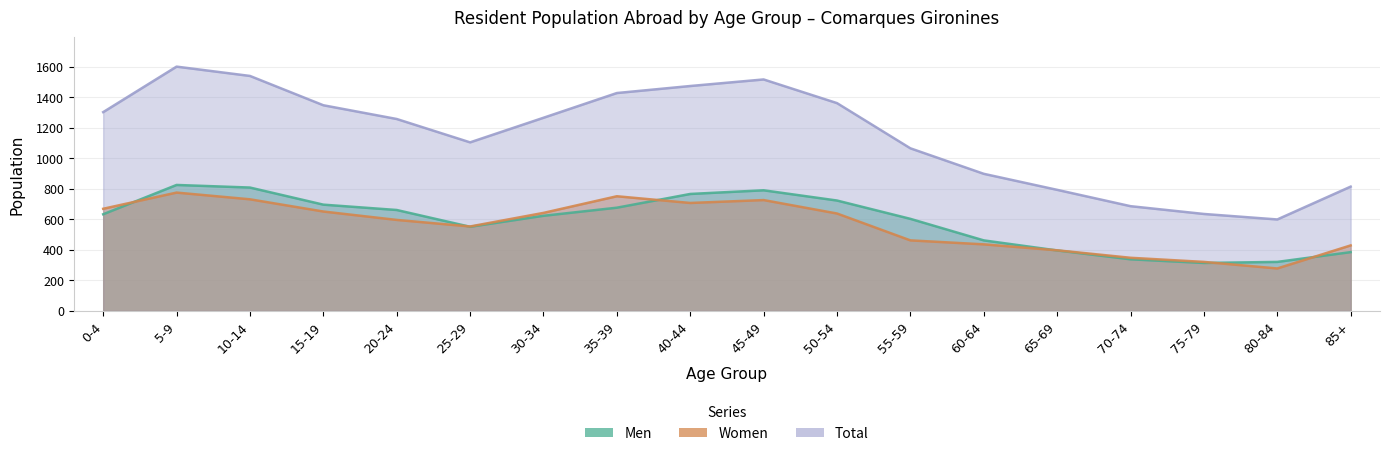

True or false: Total and Men intersect in this chart.

False